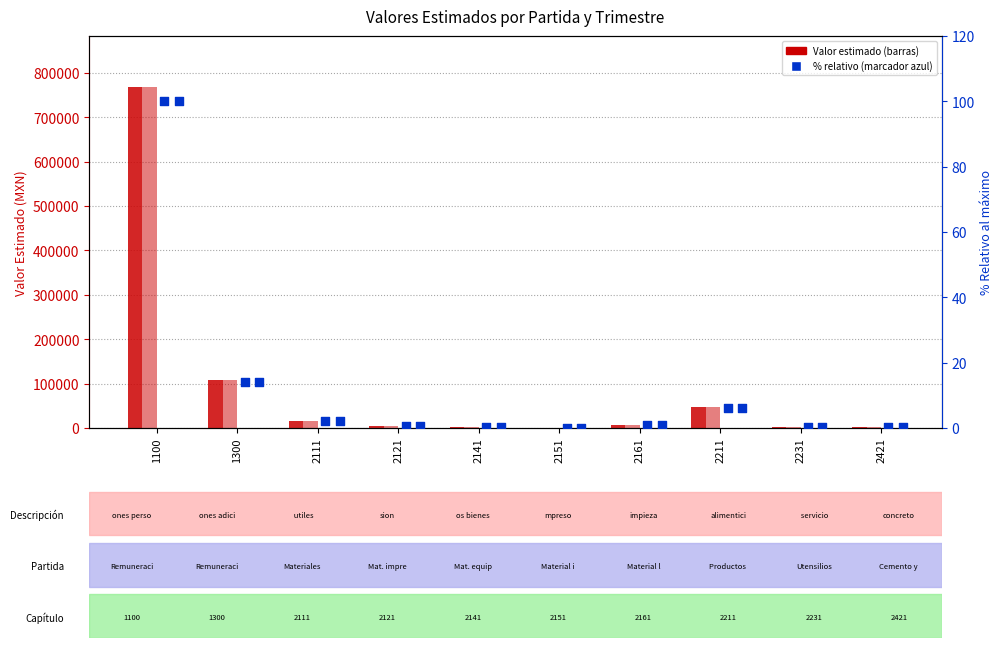

Which series has the widest spread of Y values?

ENERO-MARZO